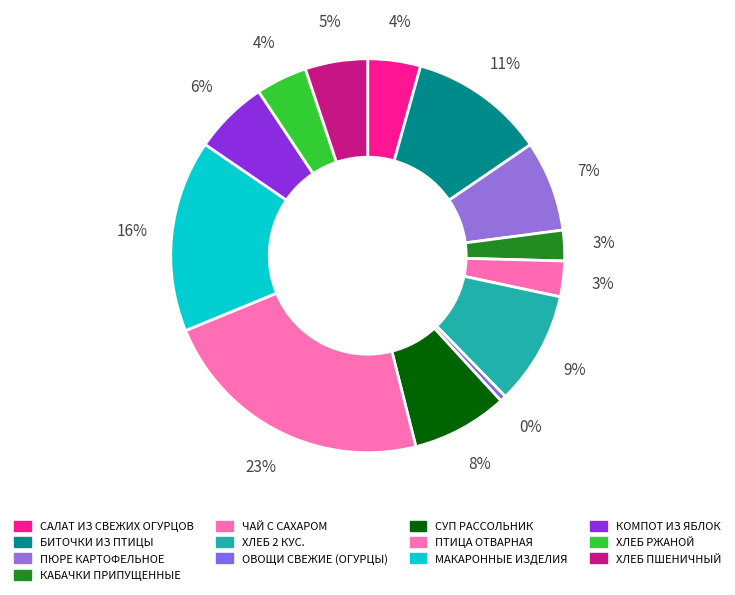

How many segments does this pie chart have?

13